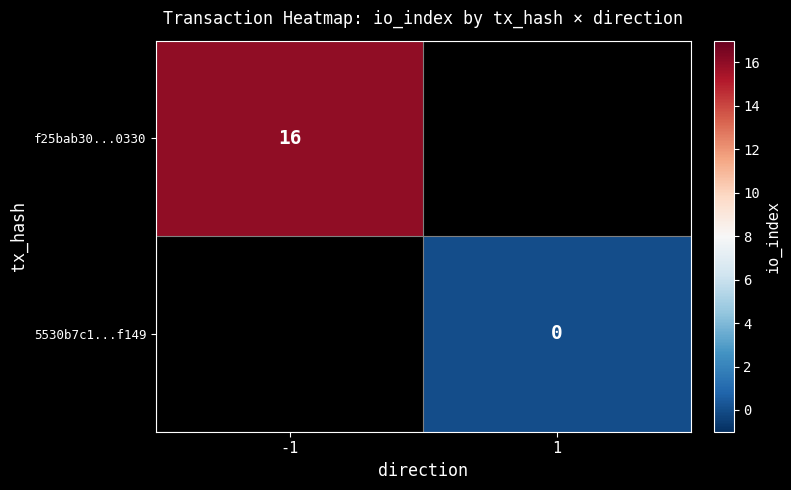

Is it true that f25bab30...0330 equals 7 at -1?

False